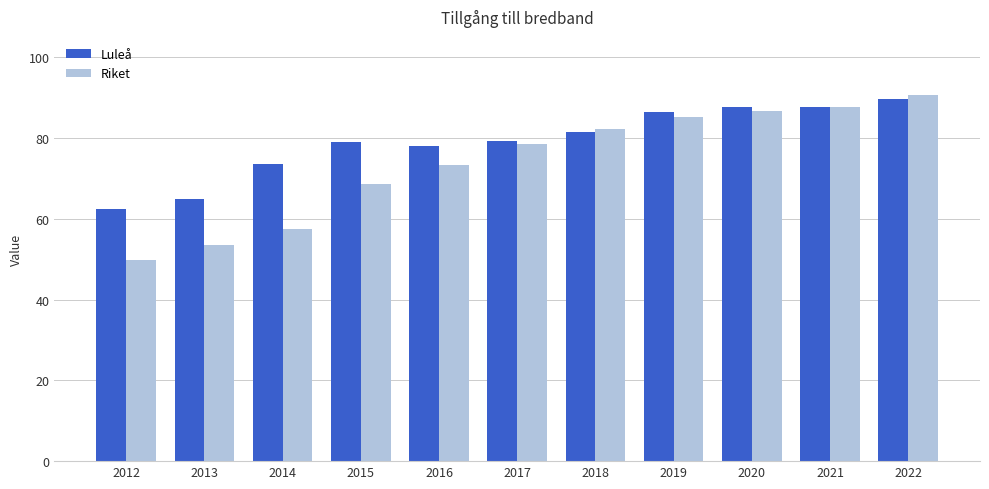

What is the difference between the Riket values at 2022 and 2017?

12.1